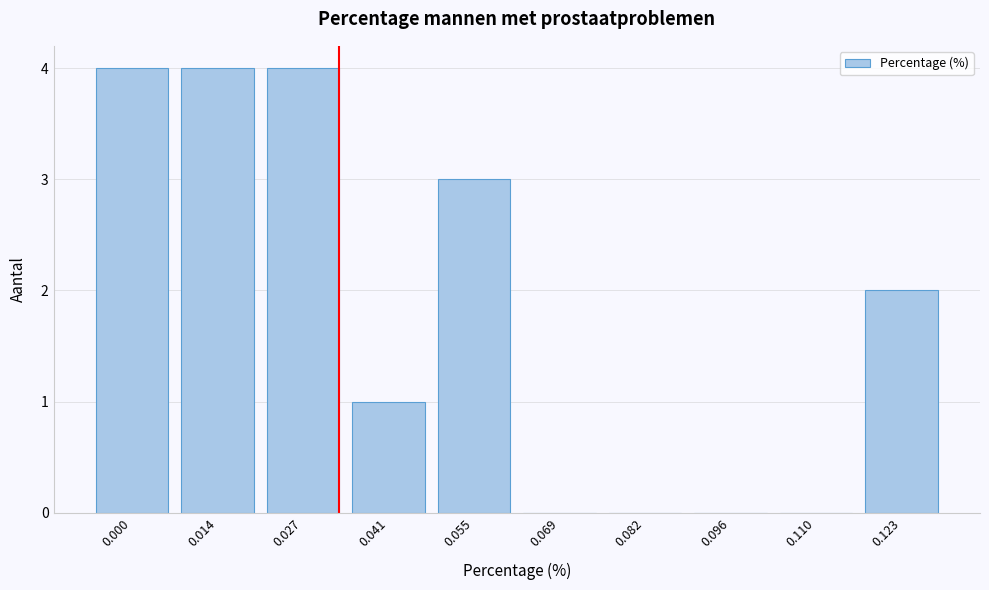

Reading left to right, list all the values displayed in this chart.

0.000=4	0.014=4	0.027=4	0.041=1	0.055=3	0.069=0	0.082=0	0.096=0	0.110=0	0.123=2